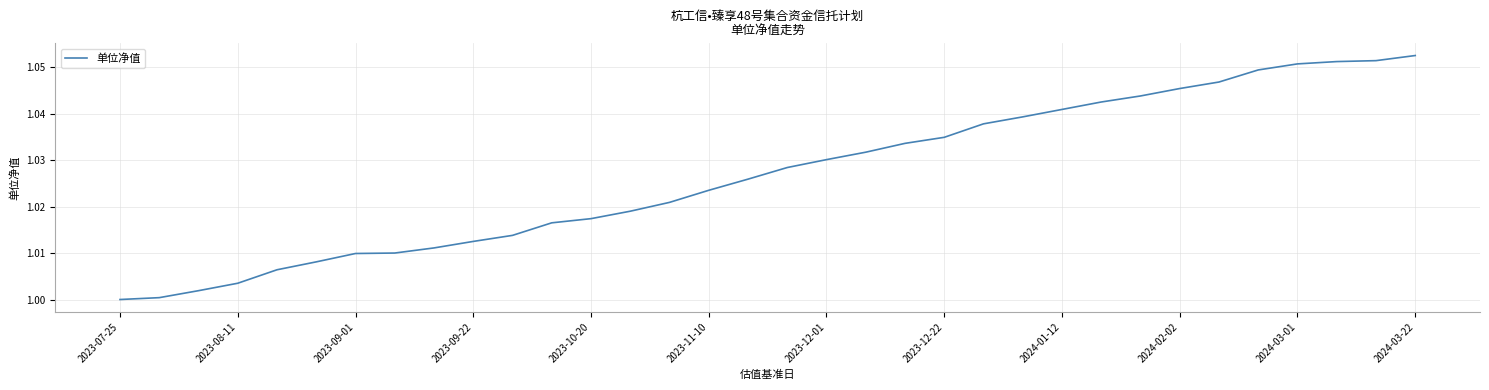

At which category does the chart reach its minimum across all series?

2023-07-25